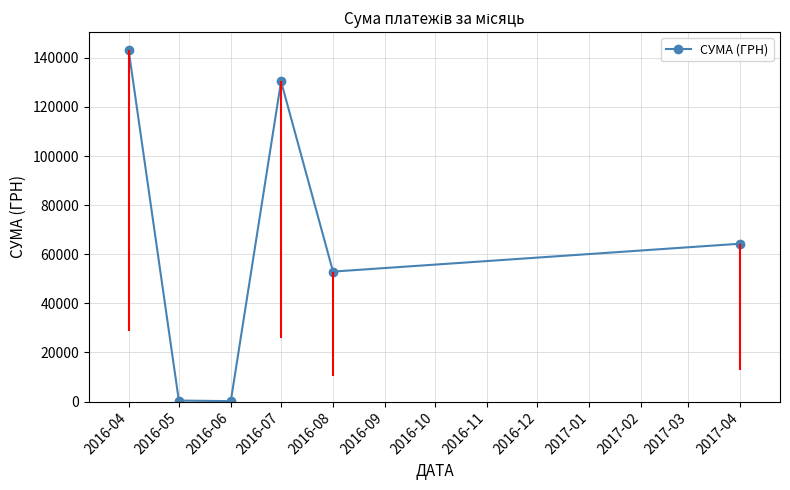

What is the smallest value displayed?

176.0